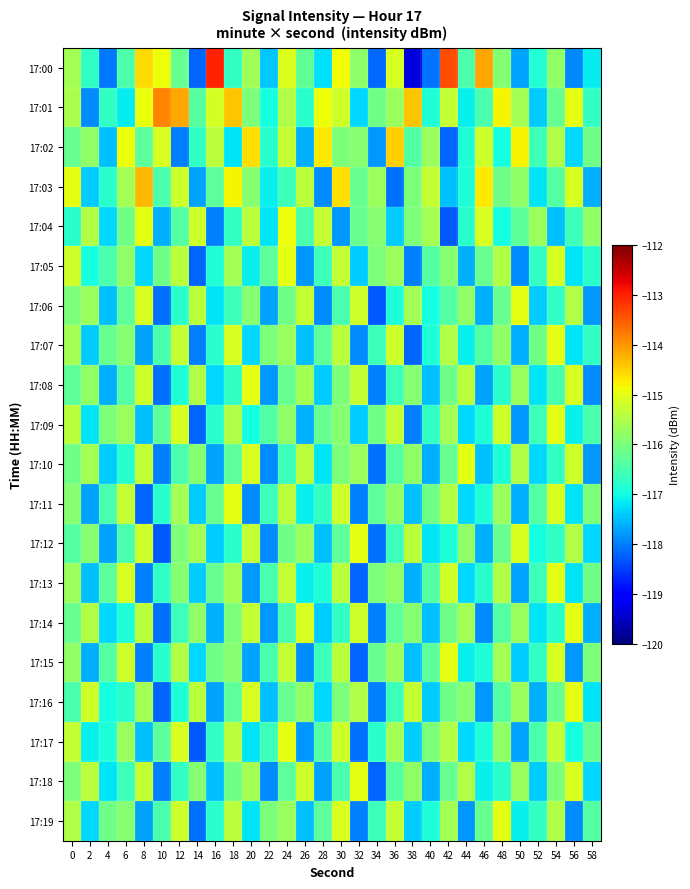

What is the total value across all series at 48?

-2320.6